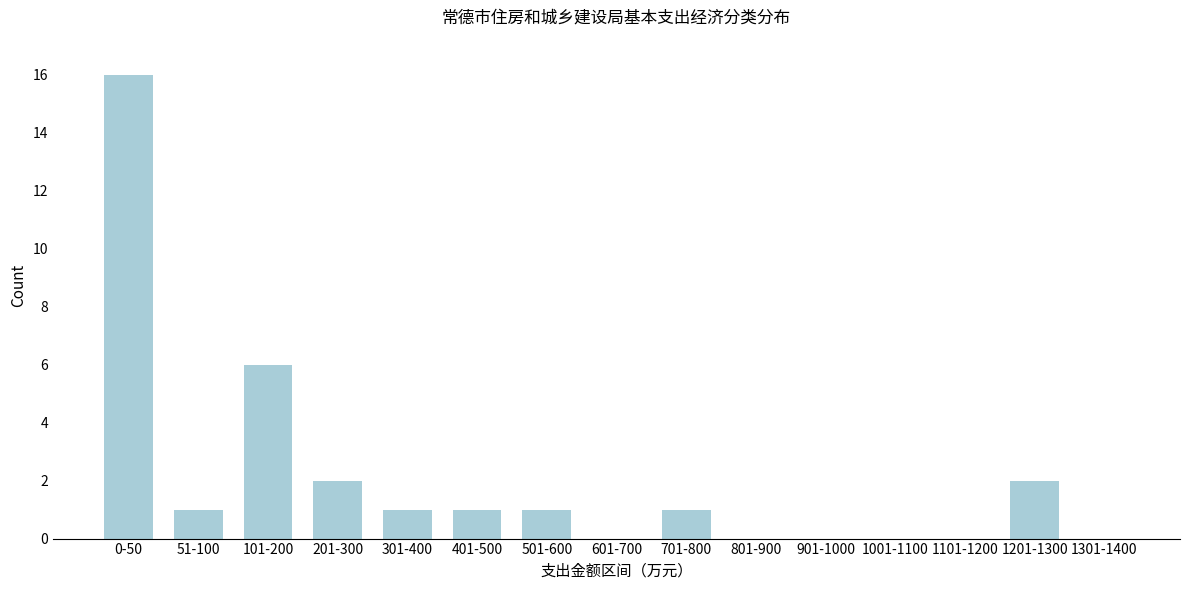

Reading left to right, transcribe all the data shown in this chart.

0-50=16	51-100=1	101-200=6	201-300=2	301-400=1	401-500=1	501-600=1	601-700=0	701-800=1	801-900=0	901-1000=0	1001-1100=0	1101-1200=0	1201-1300=2	1301-1400=0